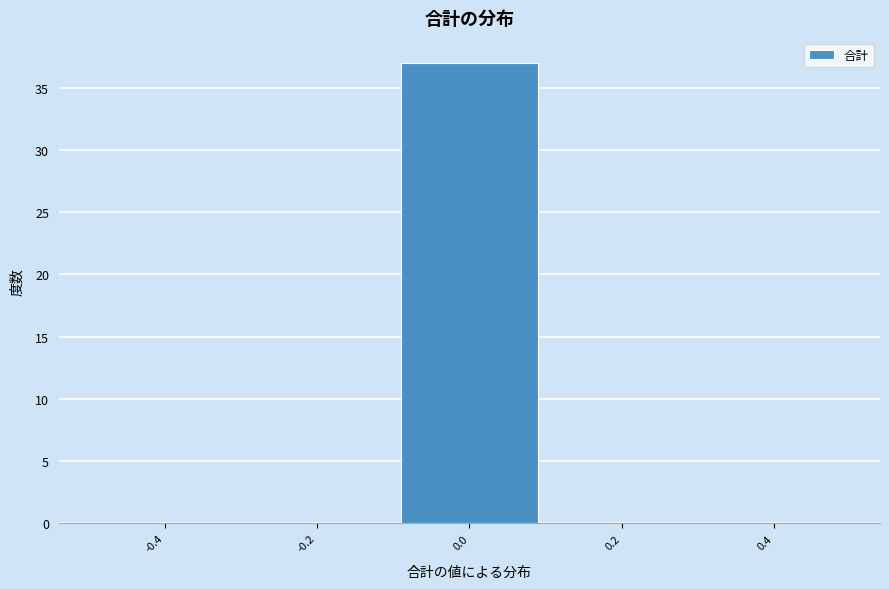

Over which range of the x-axis is the bar tallest?

-0.1 to 0.1